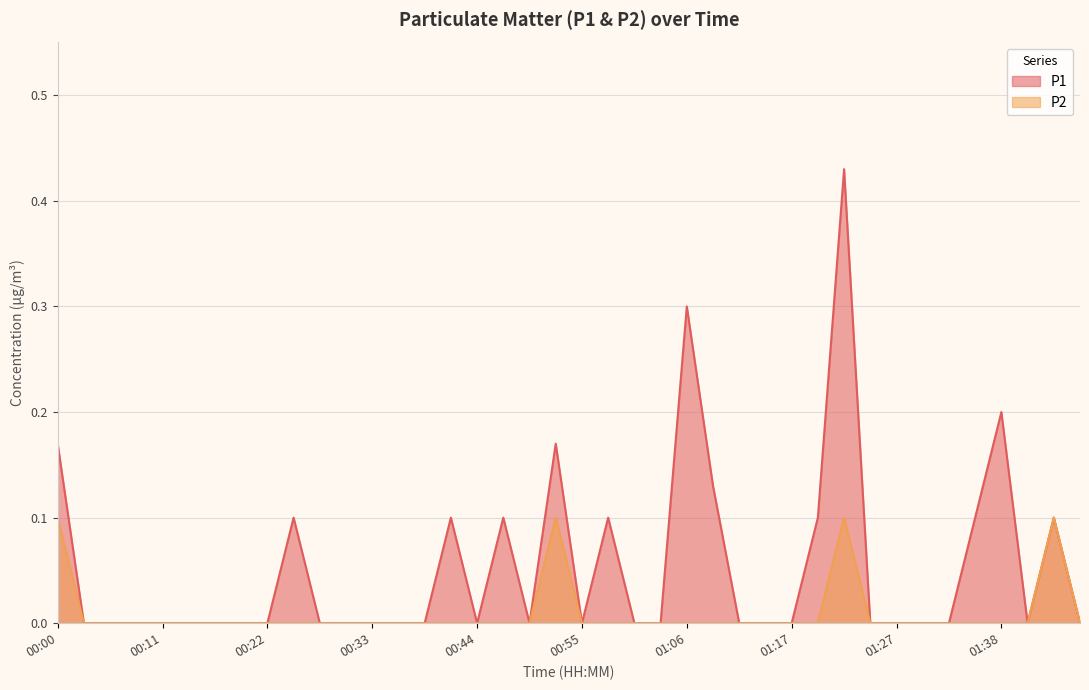

Is it true that P1 equals 0.1 at 00:00?

False